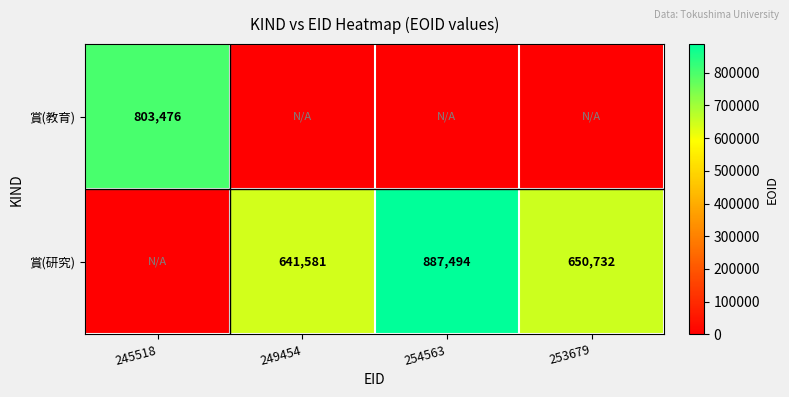

True or false: 賞(研究) has a value of 641581 at 249454.

True